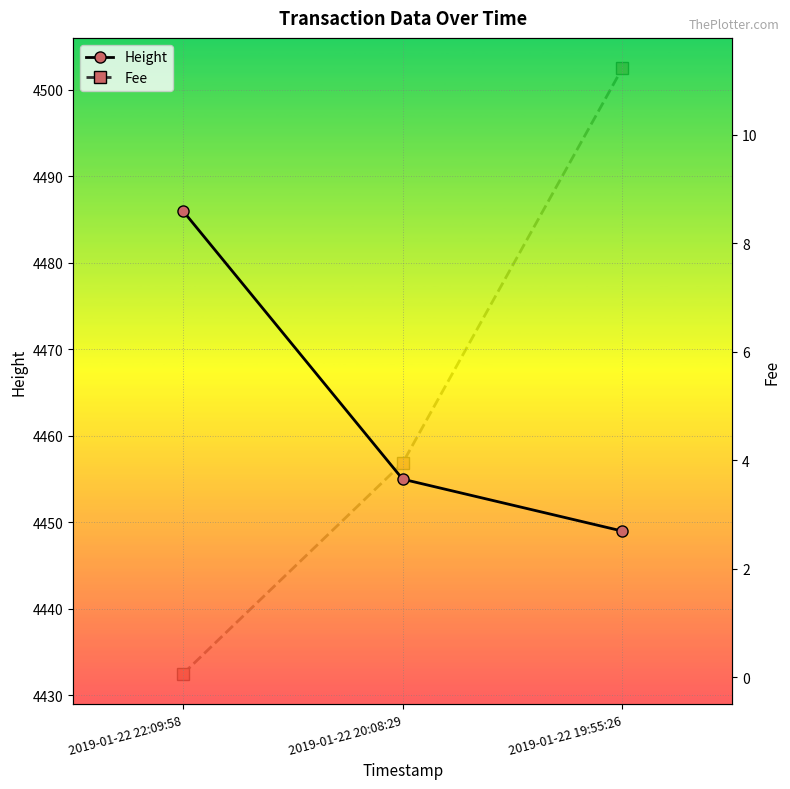

Which category has the highest value across all series?

2019-01-22 22:09:58